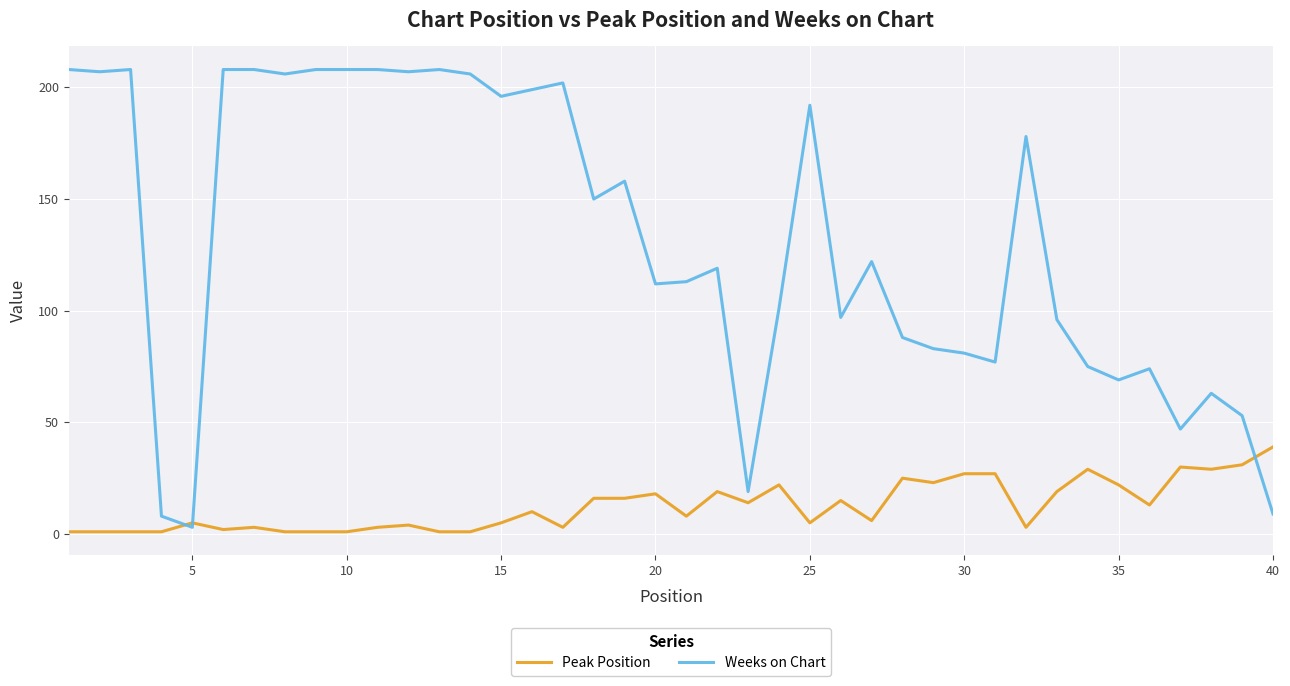

Which series ends up on top after the final intersection of Peak Position and Weeks on Chart?

Peak Position